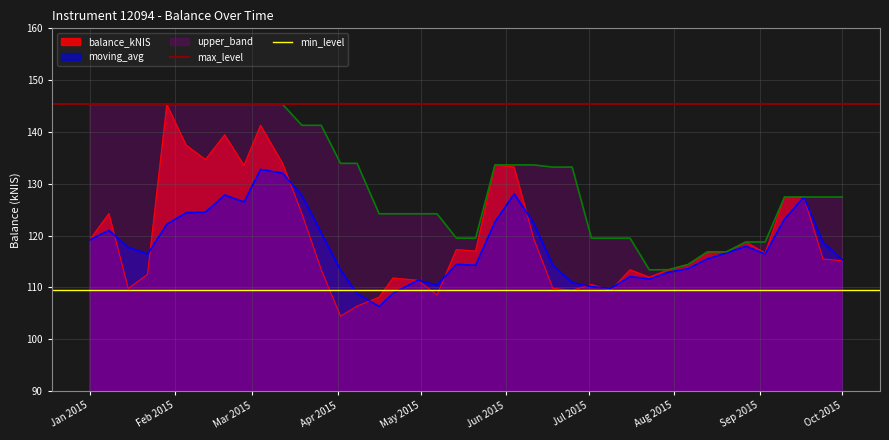

What is the maximum value for min_level?

109.5